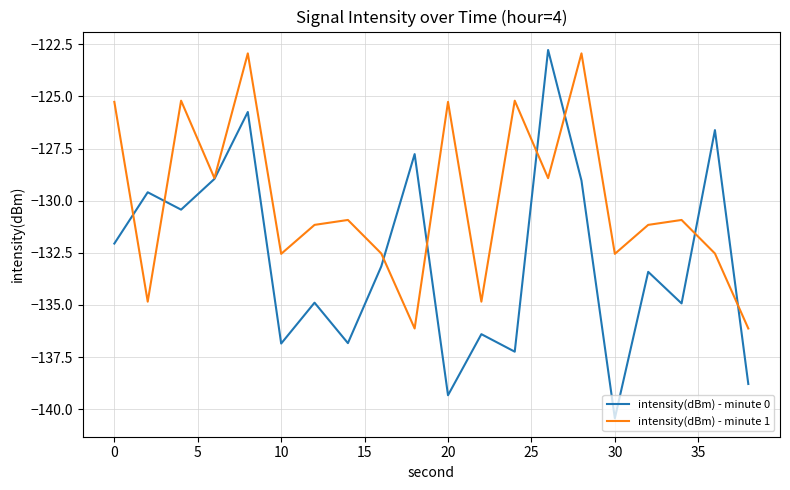

True or false: intensity(dBm) - minute 1 and intensity(dBm) - minute 0 cross at least once.

True